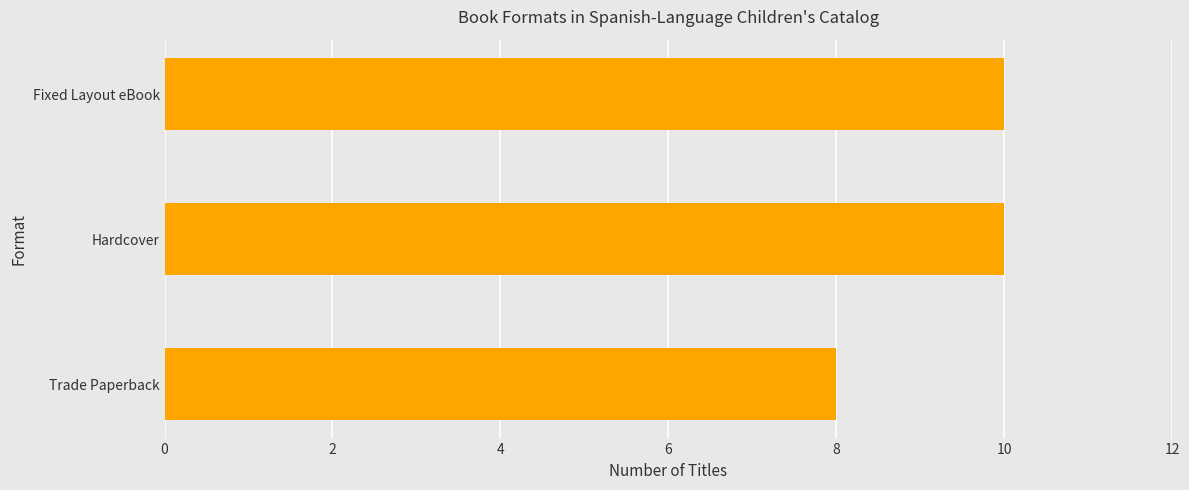

Approximately how many times larger is the value at Trade Paperback compared to Hardcover?

0.8